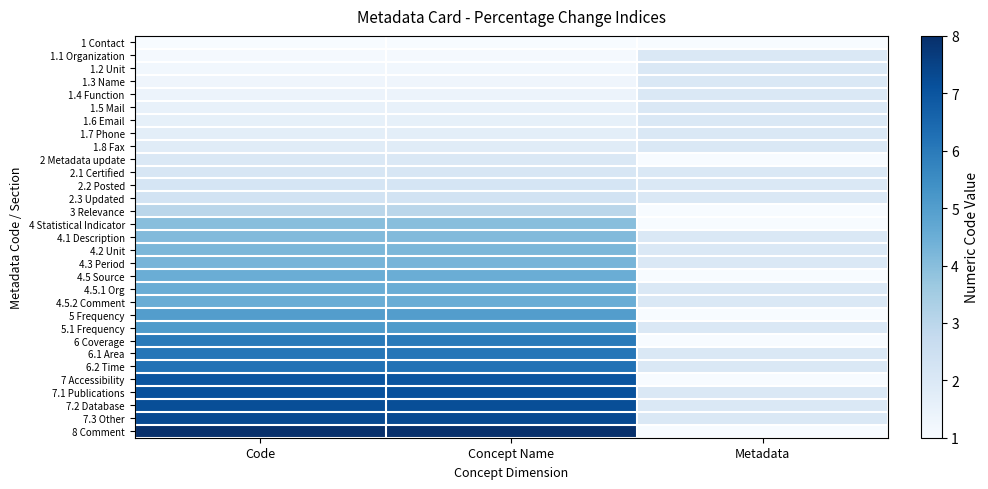

List the series in order of their peak value, highest first.

8 Comment, 7.3 Other, 7.2 Database, 7.1 Publications, 7 Accessibility, 6.2 Time, 6.1 Area, 6 Coverage, 5.1 Frequency, 5 Frequency, 4.5.2 Comment, 4.5.1 Org, 4.5 Source, 4.3 Period, 4.2 Unit, 4.1 Description, 4 Statistical Indicator, 3 Relevance, 2.3 Updated, 2.2 Posted, 2.1 Certified, 1.1 Organization, 1.2 Unit, 1.3 Name, 1.4 Function, 1.5 Mail, 1.6 Email, 1.7 Phone, 1.8 Fax, 2 Metadata update, 1 Contact